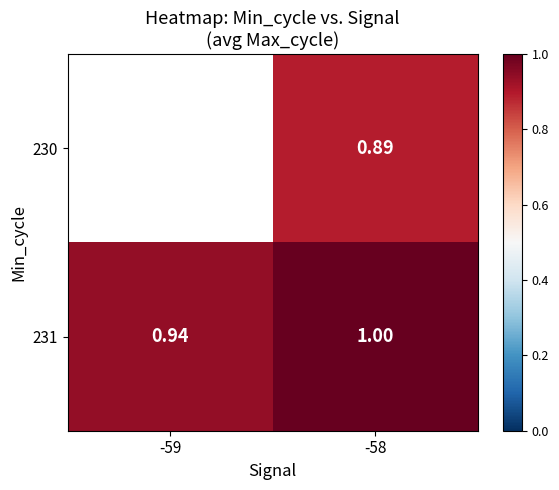

List the labels in order of 230 value, smallest first.

-59, -58